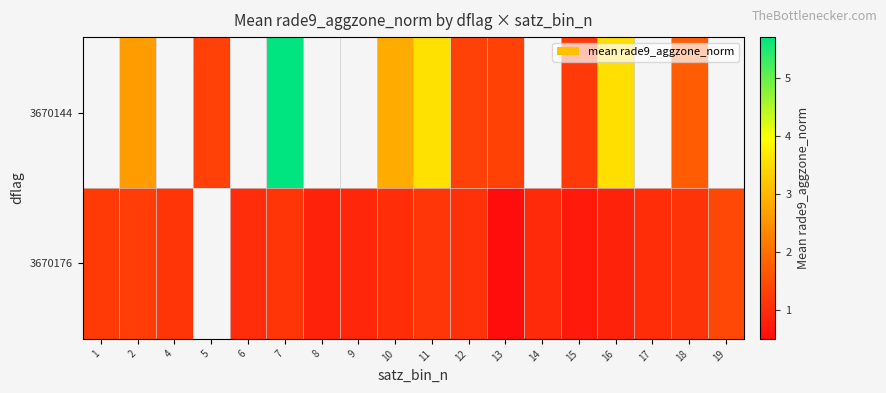

True or false: 3670176 has a value of 0.4 at 12.

False